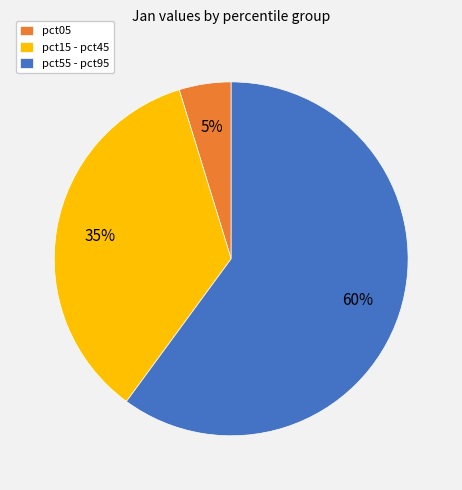

Is it true that pct55 - pct95 is 60% of the pie?

True